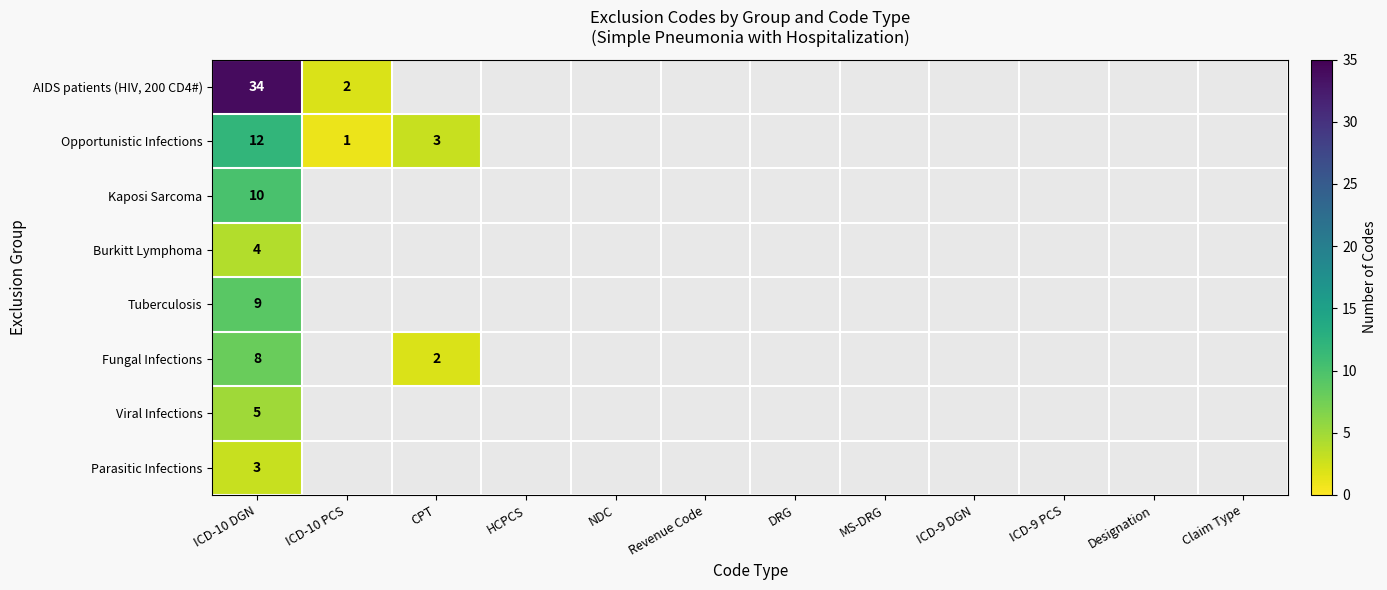

The value of Tuberculosis at ICD-10 DGN is 6. True or false?

False